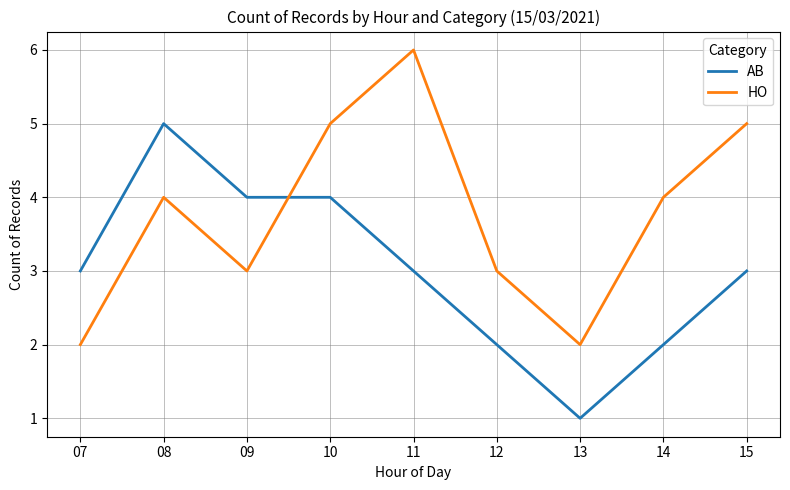

Which series has the largest total across all categories?

HO